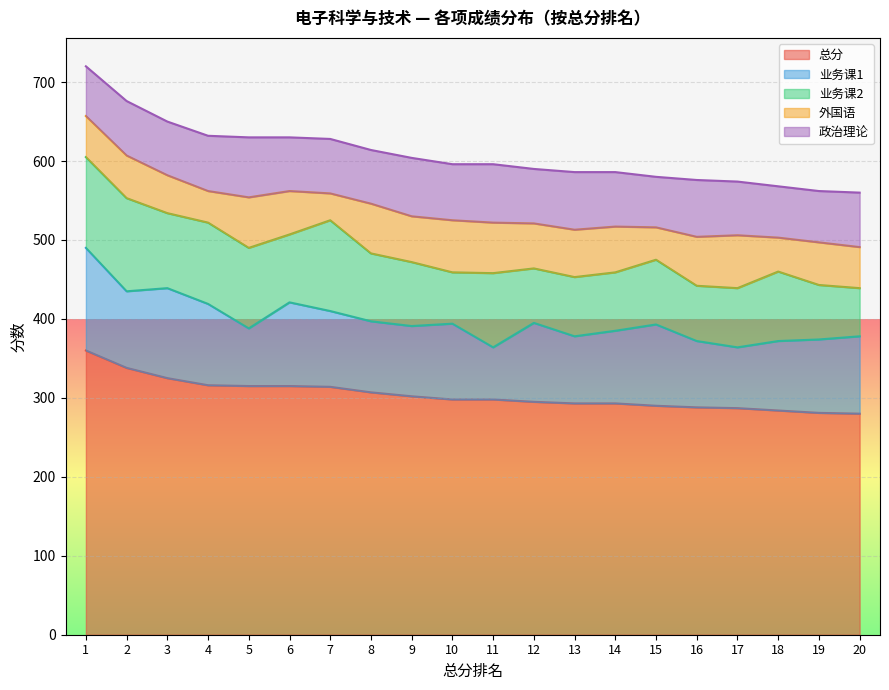

How many data points does each series have?

20